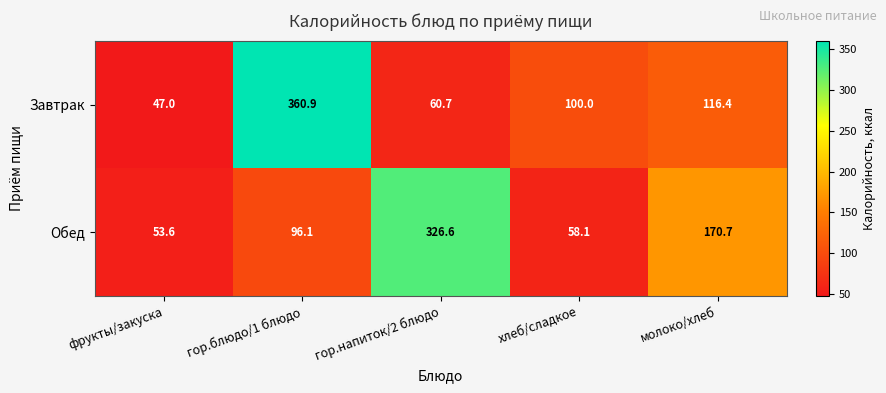

What is the smallest value displayed?

47.0